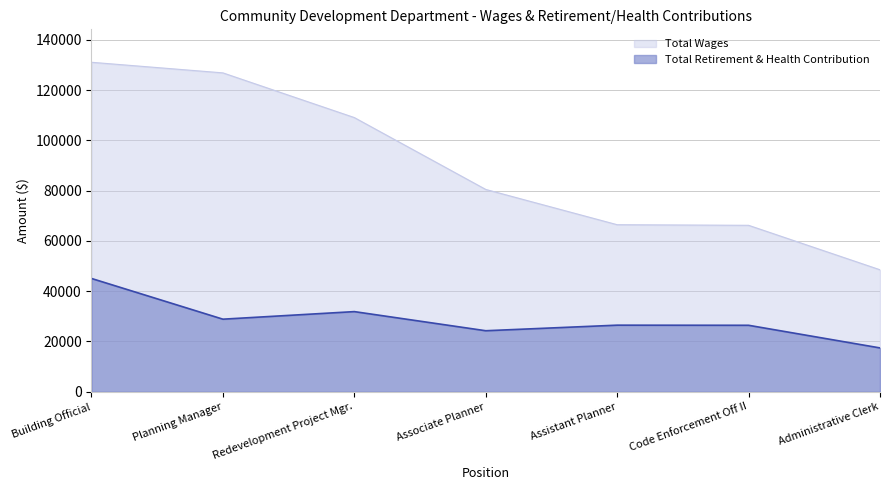

Reading left to right, extract all data points from this chart.

Total Wages: Building Official=131090	Planning Manager=126875	Redevelopment Project Mgr.=109095	Associate Planner=80497	Assistant Planner=66462	Code Enforcement Off II=66224	Administrative Clerk=48535
Total Retirement & Health Contribution: Building Official=45071	Planning Manager=28874	Redevelopment Project Mgr.=31884	Associate Planner=24276	Assistant Planner=26492	Code Enforcement Off II=26444	Administrative Clerk=17437